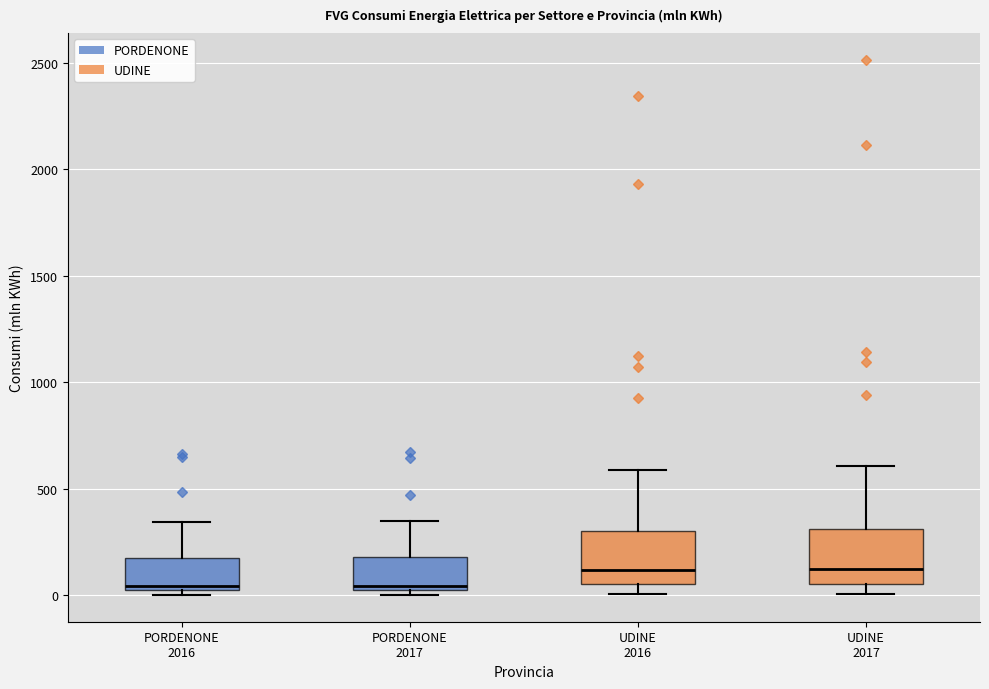

Reading left to right, read every box against the y-axis: the position of its median line, the range the box covers, and the ends of its whiskers. The values are not printed on the chart, so give them approximately, as read against the axis.

PORDENONE 2016: median 50, box 0 to 200, whiskers 0 (just below the box's lower edge) to 350
PORDENONE 2017: median 50, box 0 to 200, whiskers 0 (just below the box's lower edge) to 350
UDINE 2016: median 100, box 50 to 300, whiskers 0 to 600
UDINE 2017: median 100, box 50 to 300, whiskers 0 to 600